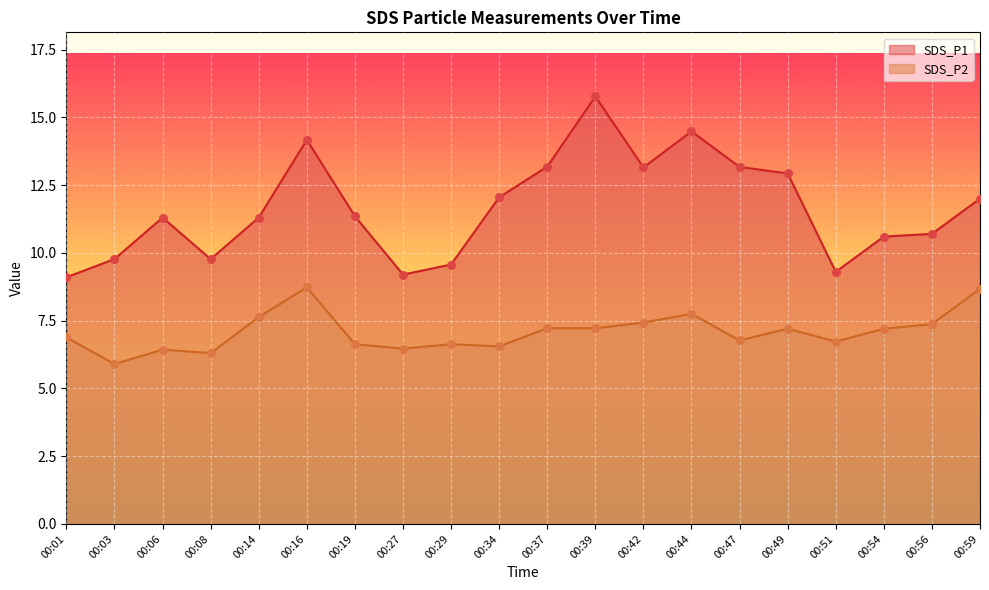

Which series contains the lowest Y value?

SDS_P2